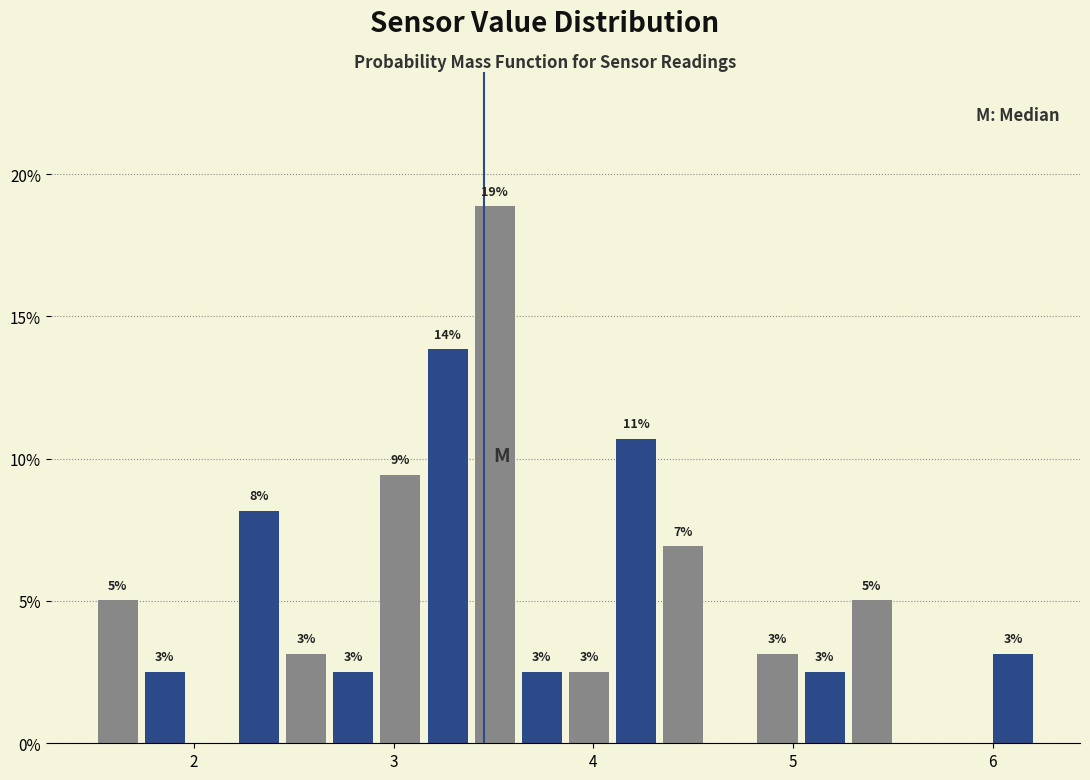

Read against the x-axis, roughly where is the centre of the tallest bar?

3.5